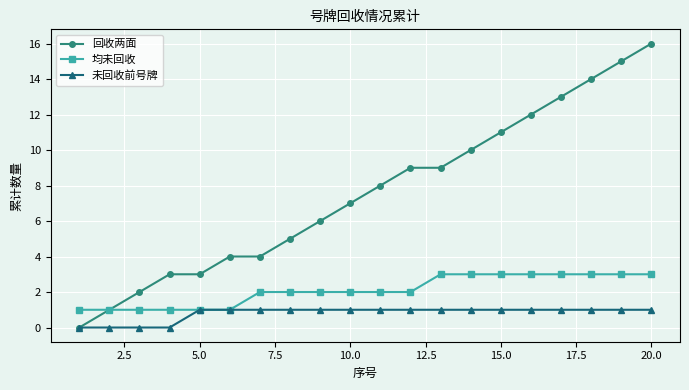

Which series has the widest spread of values?

回收两面